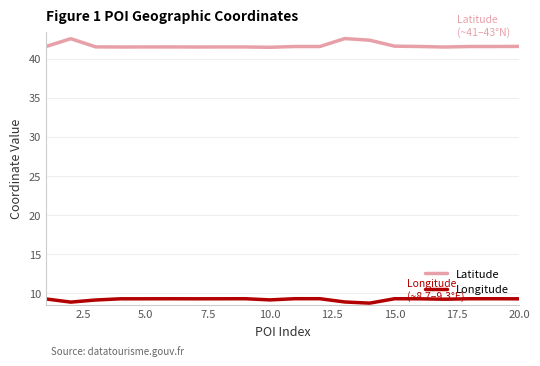

What is the difference between the maximum and minimum values in the Latitude series?

1.1